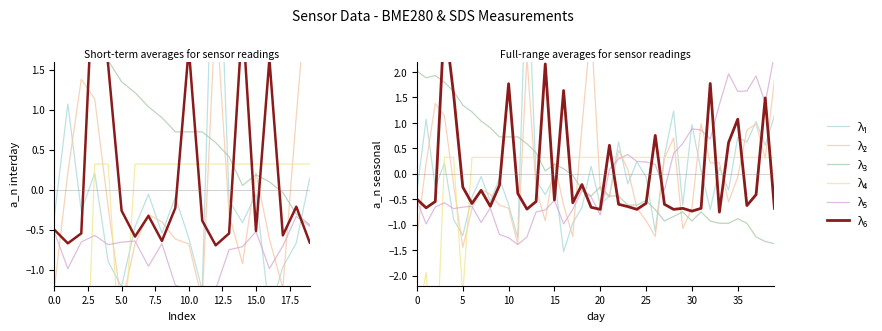

Reading right to left, extract all data points from this chart.

λ₁: 1.1	0.6	1.0	0.6	0.7	-0.3	0.1	-0.7	0.1	1.0	-0.6	1.2	0.4	-1.1	-0.1	0.2	-0.2	0.6	-0.4	-0.6	0.1	-0.7	-1.0	-1.5	-0.1	-0.4	-0.1	4.5	-1.3	-0.6	-0.1	-0.5	-0.1	-0.5	-1.2	-0.9	0.2	-0.3	1.1	-0.3
λ₂: 1.8	0.3	1.0	0.9	-0.1	-0.6	0.2	0.2	1.0	-0.7	-1.1	0.7	0.3	-1.2	-0.9	-0.7	0.1	0.5	-0.5	-0.3	2.9	0.9	-1.2	-0.6	0.2	-0.9	-0.3	2.3	-1.4	-0.7	-0.6	-0.4	-0.3	-0.7	-1.4	-0.2	1.1	1.4	0.2	-1.2
λ₃: -1.4	-1.3	-1.2	-1.0	-0.9	-1.0	-1.0	-0.9	-0.8	-0.9	-0.8	-0.8	-0.9	-0.7	-0.5	-0.6	-0.6	-0.4	-0.4	-0.3	-0.4	-0.3	-0.0	0.1	0.2	0.1	0.4	0.6	0.7	0.7	0.7	0.9	1.0	1.2	1.3	1.6	1.8	1.9	1.9	2.0
λ₄: 0.3	0.3	0.3	0.3	0.3	0.3	0.3	0.3	0.3	0.3	0.3	0.3	0.3	0.3	0.3	0.3	0.3	0.3	0.3	0.3	0.3	0.3	0.3	0.3	0.3	0.3	0.3	0.3	0.3	0.3	0.3	0.3	0.3	0.3	-2.4	0.3	0.3	-4.3	-1.9	-3.0
λ₅: 2.3	1.4	1.9	1.6	1.6	2.0	1.4	0.7	0.9	0.9	0.6	0.4	-0.3	0.2	0.2	0.2	0.4	0.3	0.1	-0.8	-0.5	-0.3	-0.7	-1.0	-0.5	-0.7	-0.7	-1.2	-1.4	-1.3	-1.2	-0.7	-1.0	-0.6	-0.7	-0.7	-0.6	-0.7	-1.0	-0.5
λ₆: -0.7	1.5	-0.4	-0.6	1.1	0.6	-0.8	1.8	-0.7	-0.7	-0.7	-0.7	-0.6	0.8	-0.6	-0.7	-0.6	-0.6	0.6	-0.7	-0.7	-0.2	-0.6	1.6	-0.5	2.2	-0.5	-0.7	-0.4	1.8	-0.2	-0.6	-0.3	-0.6	-0.3	1.6	3.1	-0.5	-0.7	-0.5